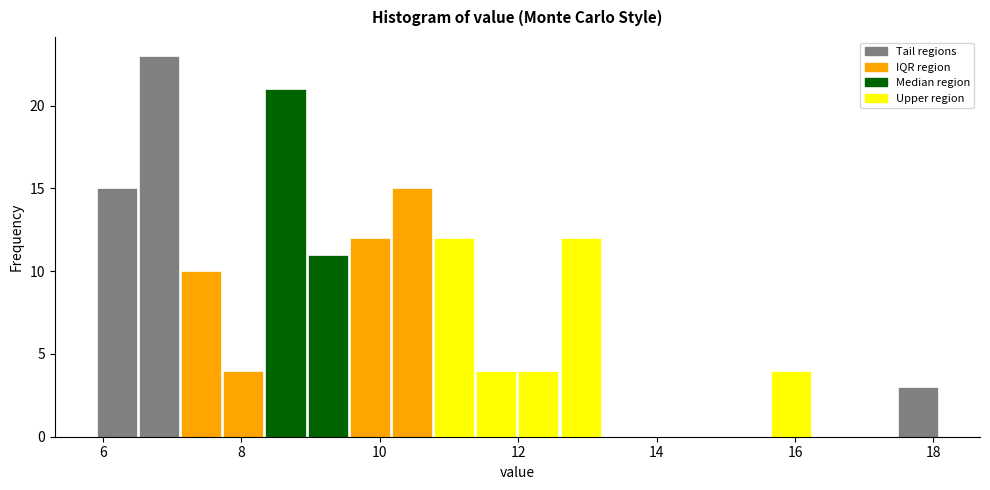

Around what value on the x-axis is the tallest bar? Give the approximate position of its centre, as read against the axis.

6.8